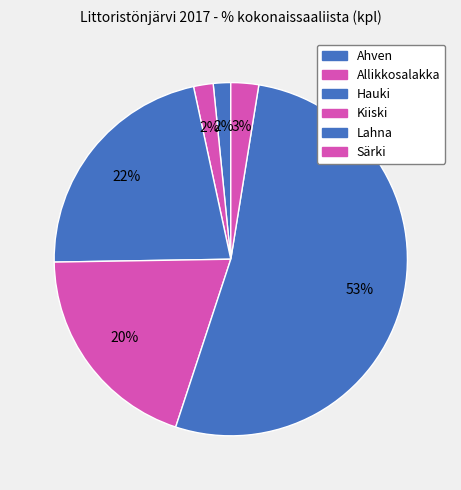

How many slices are in this pie chart?

6